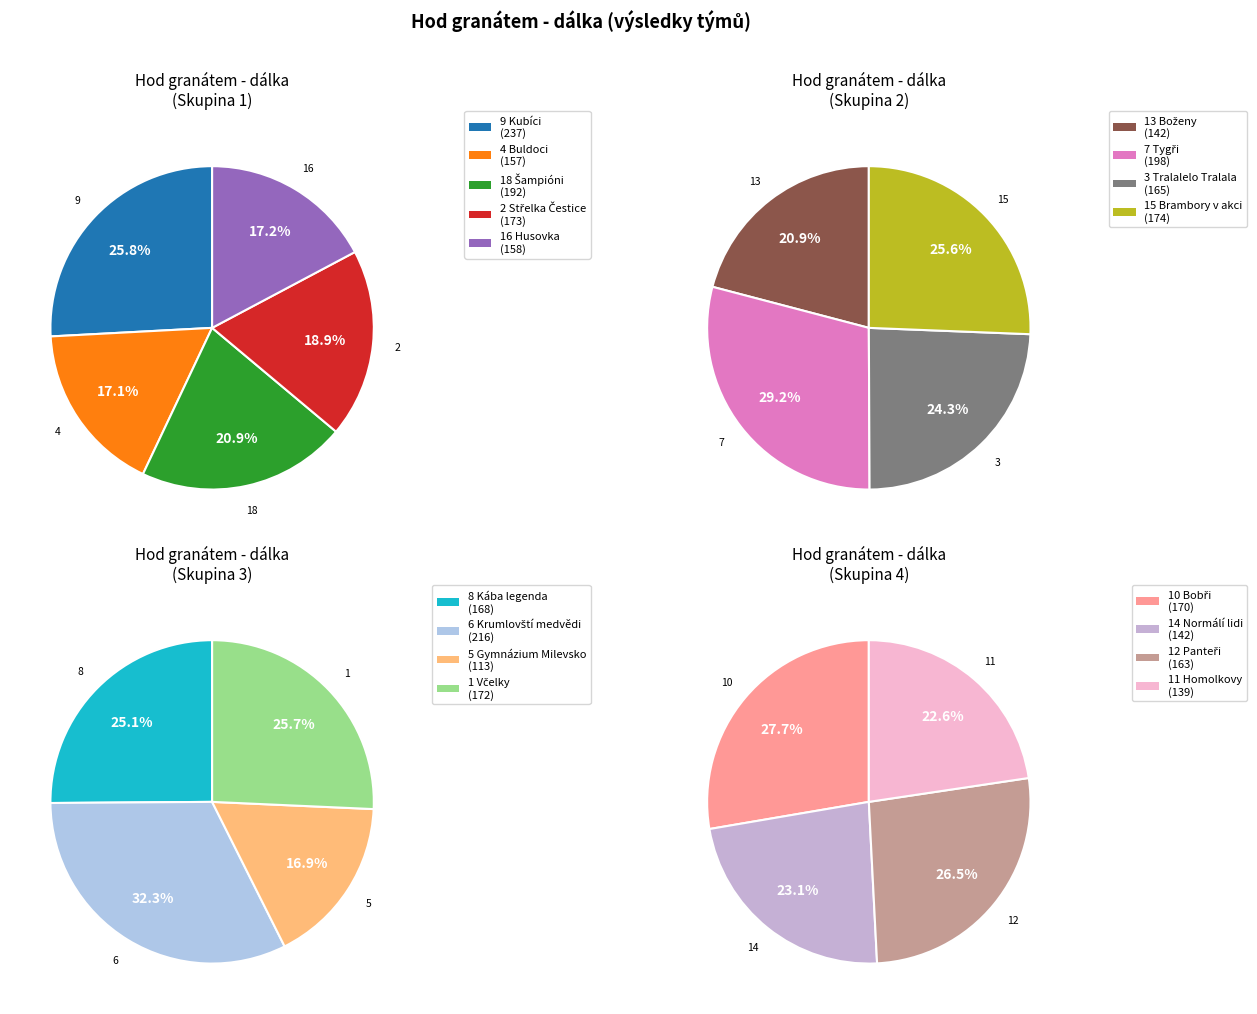

What is the largest slice in the pie chart?

9 Kubíci